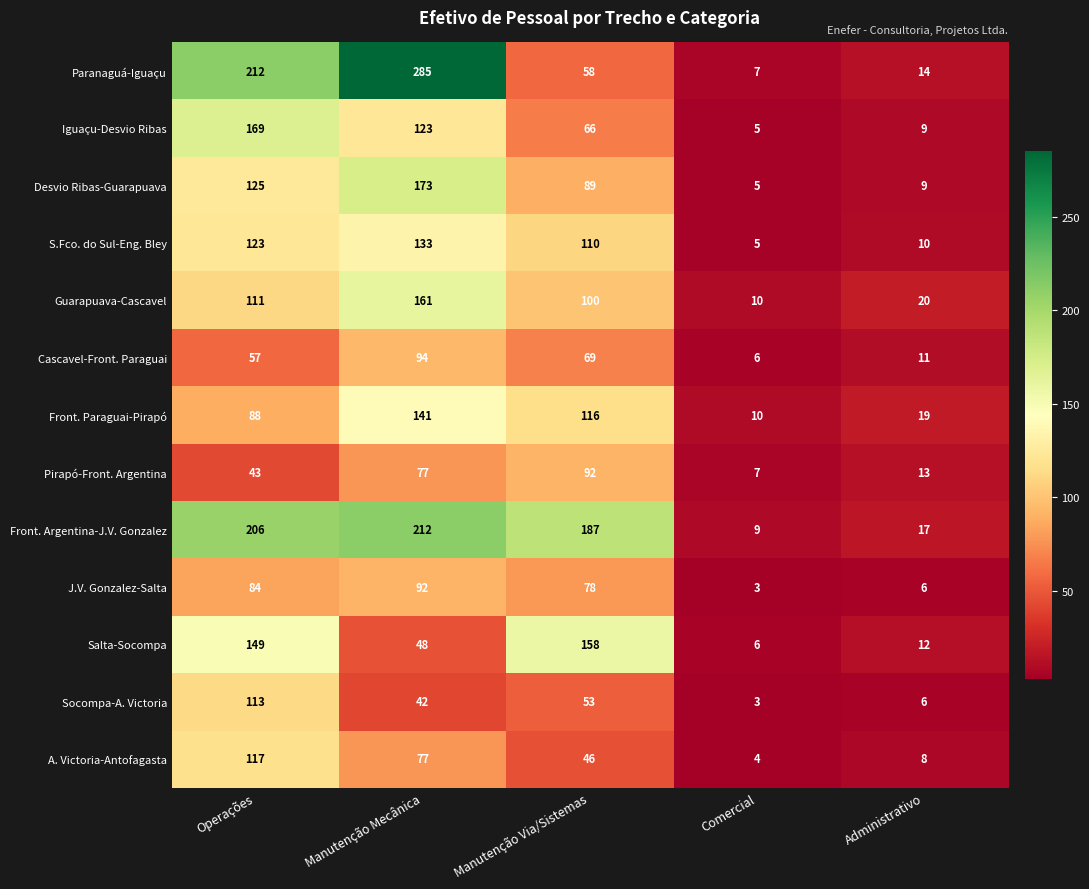

The value of Salta-Socompa at Operações is 61. True or false?

False